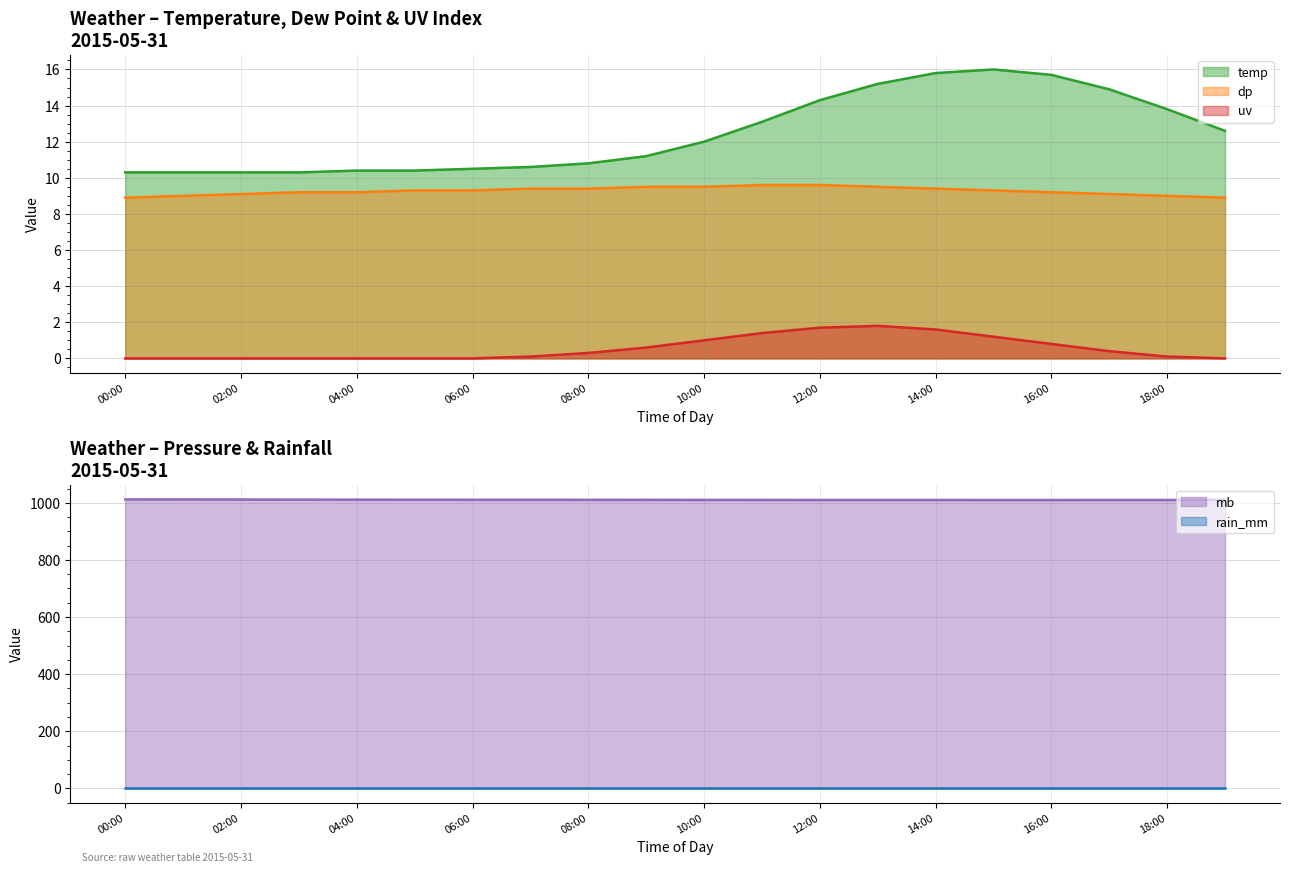

What is the lowest value of the dp series?

8.9